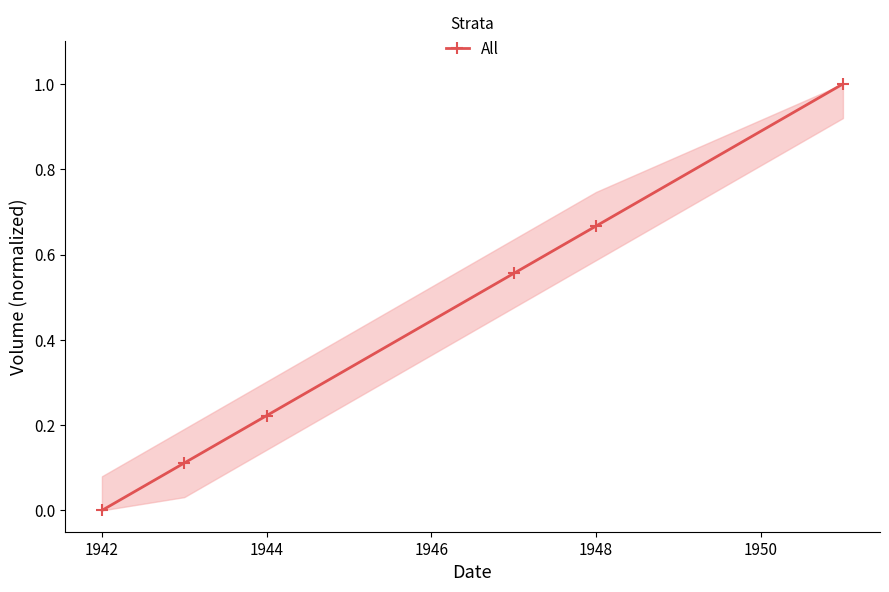

What is the sum of all values?

2.6